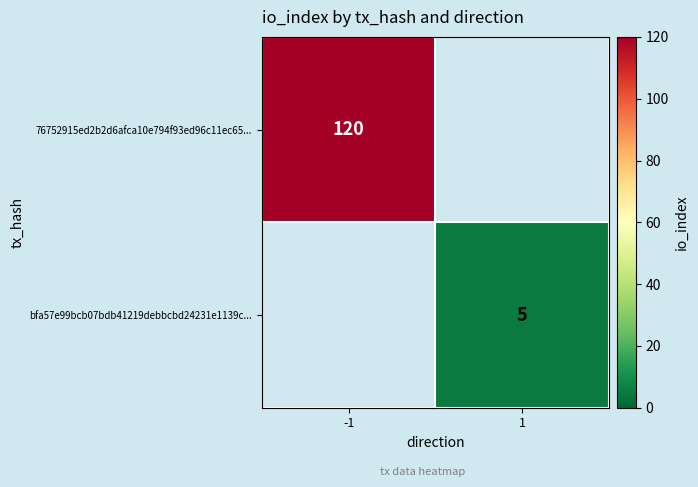

Is the value of bfa57e99bcb07bdb41219debbcbd24231e1139c... at 1 greater than the value of 76752915ed2b2d6afca10e794f93ed96c11ec65... at -1?

No